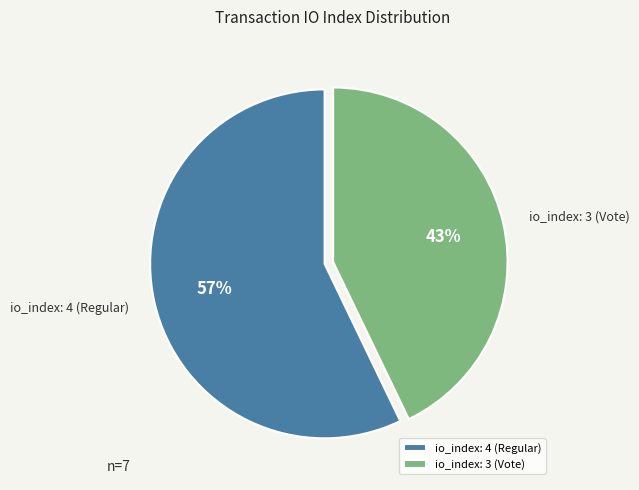

Rank the categories by value from highest to lowest.

io_index: 4 (Regular), io_index: 3 (Vote)